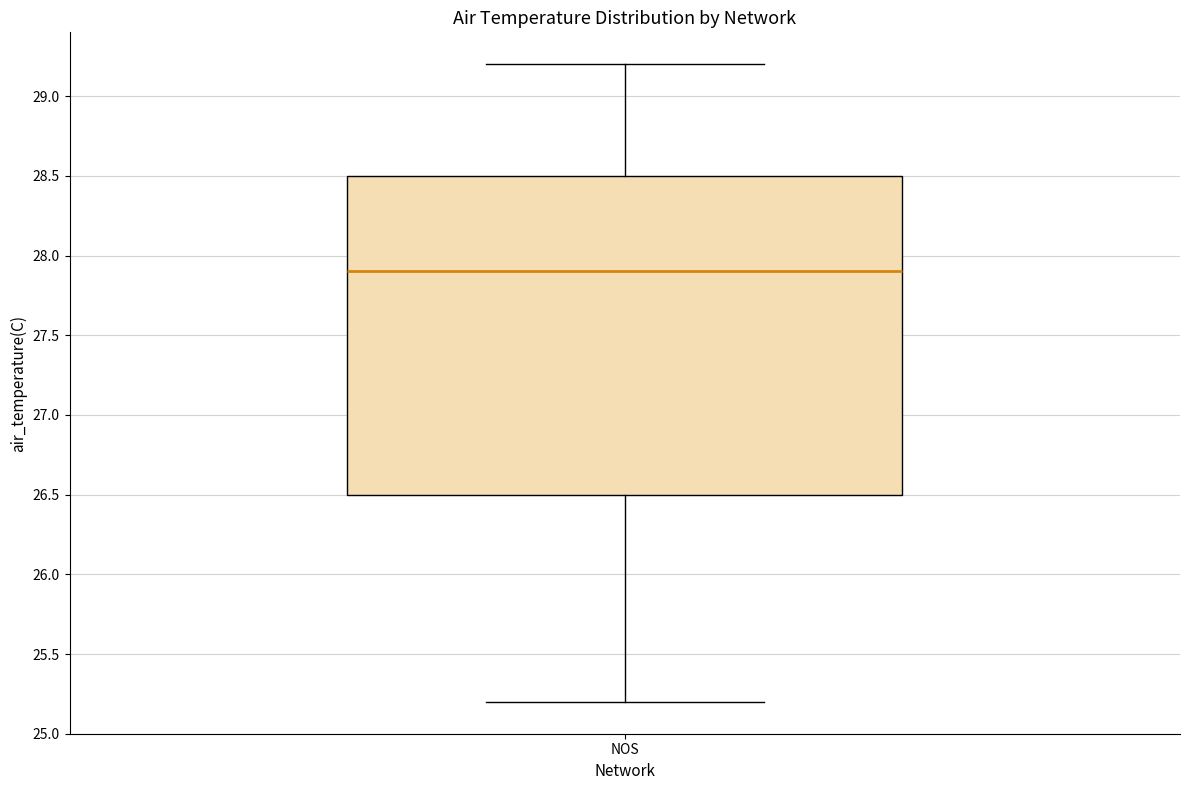

Read this box plot against the y-axis: the position of the median line, the range covered by the box, and the ends of both whiskers. The values are not printed on the chart, so give them approximately, as read against the axis.

median 27.9, box 26.5 to 28.5, whiskers 25.2 to 29.2